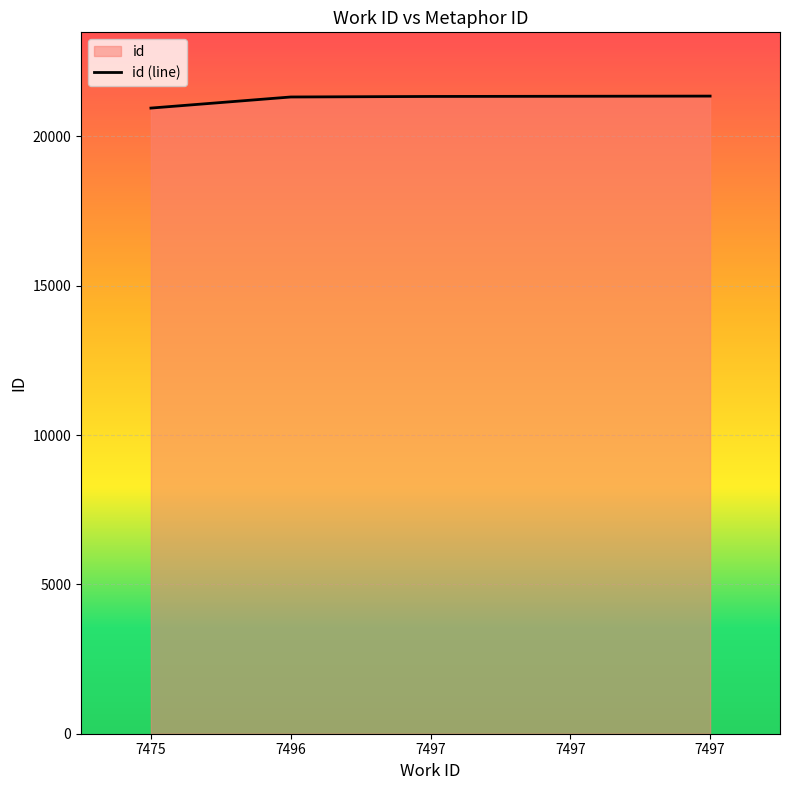

Reading right to left, list all the values displayed in this chart.

7497=21346	7497=21340	7497=21334	7496=21316	7475=20945